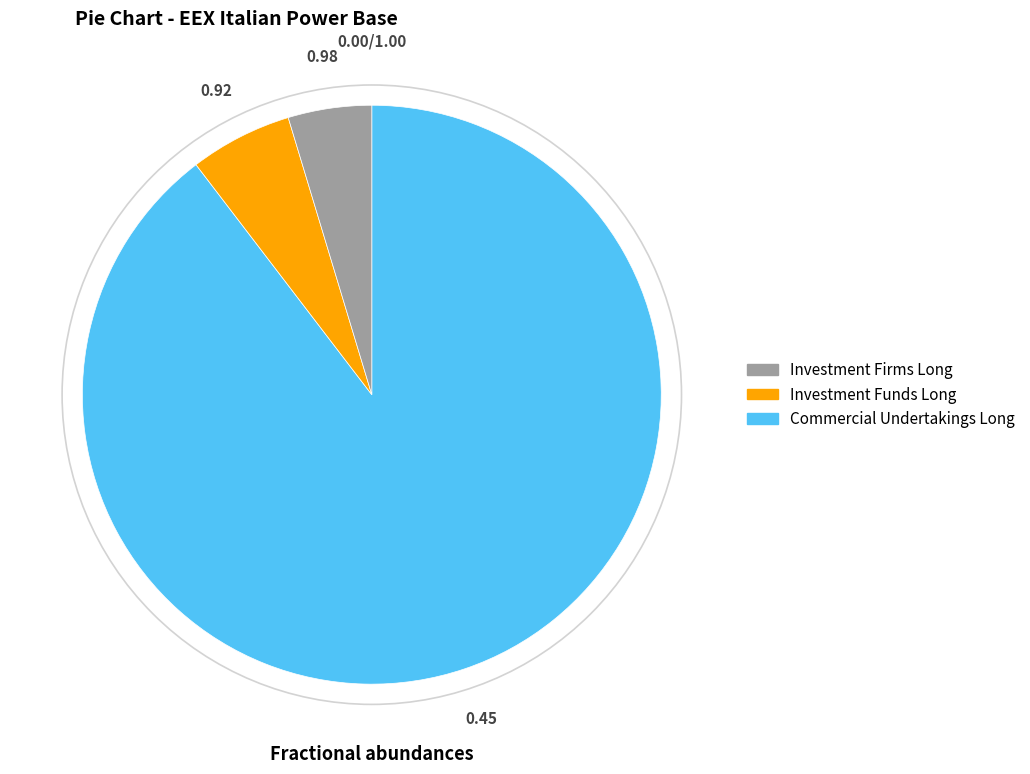

Is there a majority slice in this chart?

Yes